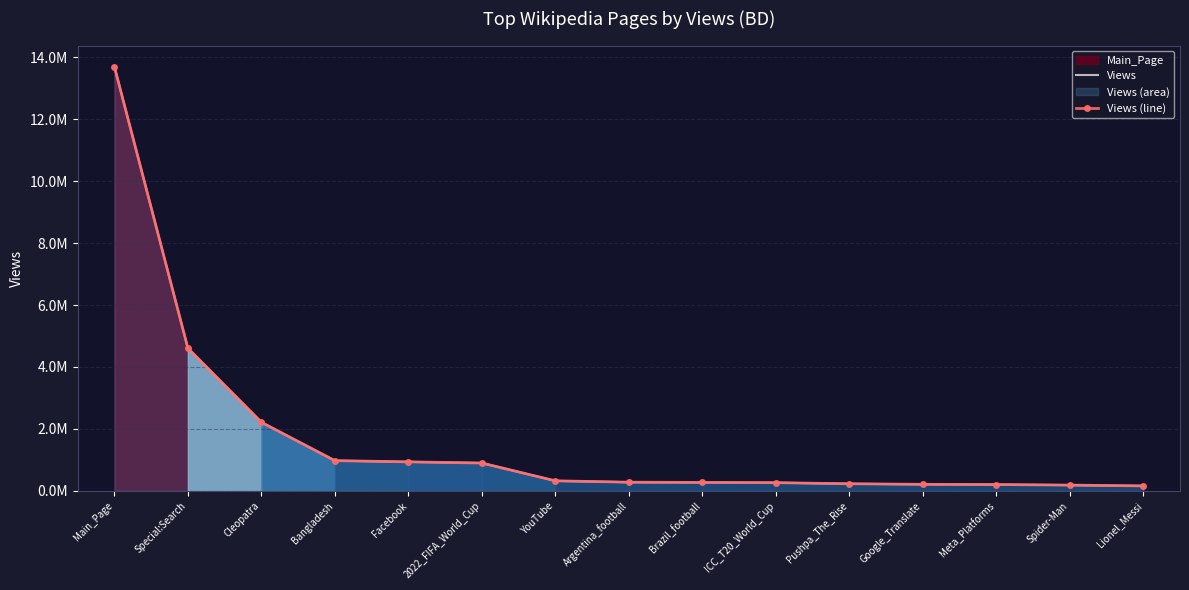

What is the difference between the maximum and minimum values in the Views series?

13538200